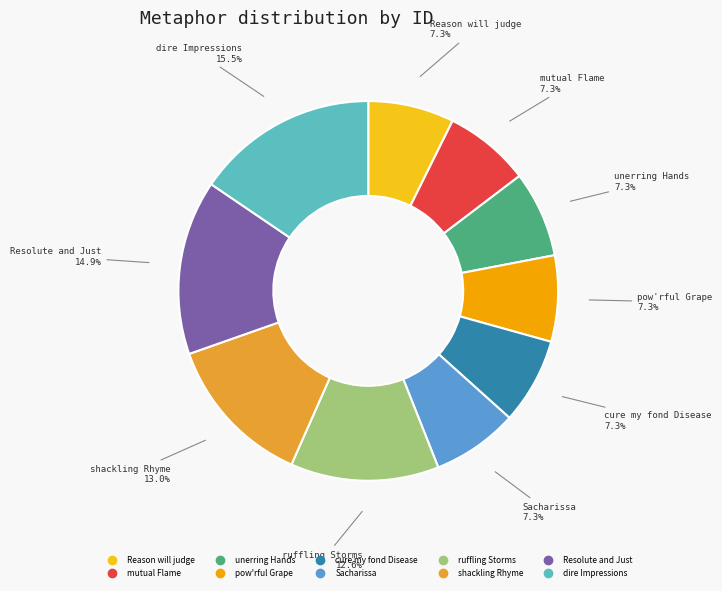

To the nearest percent, what is the difference between the largest and smallest slice percentages?

8%